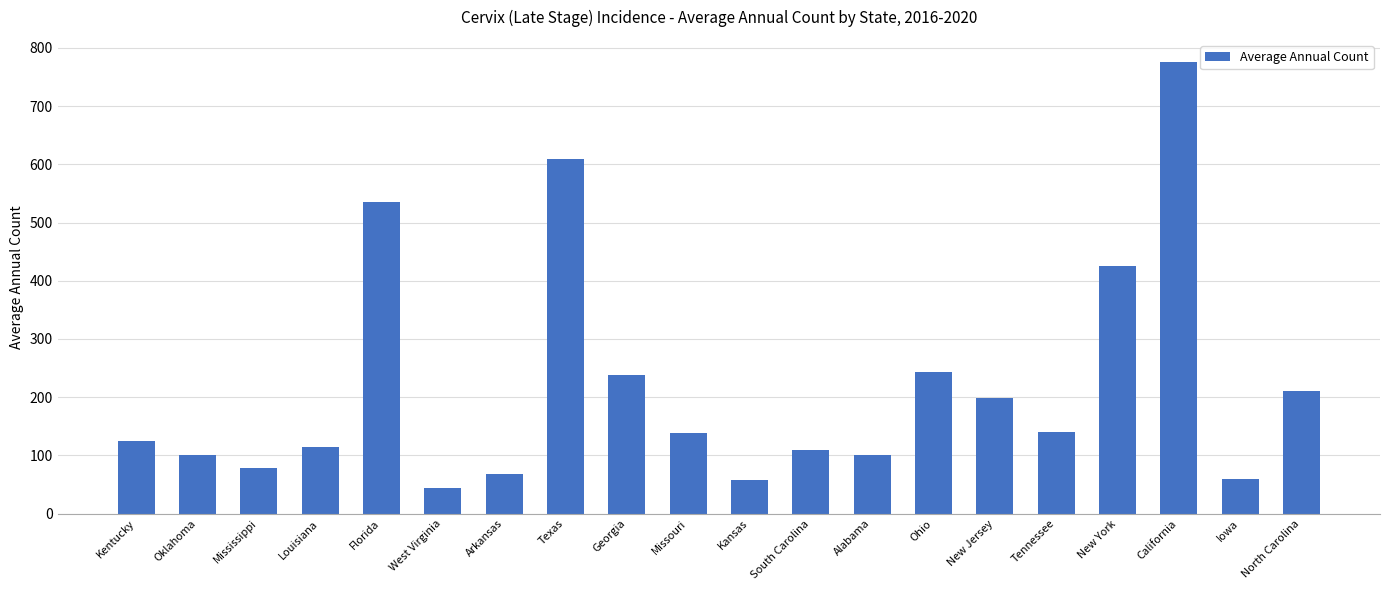

What is the smallest value displayed?

44